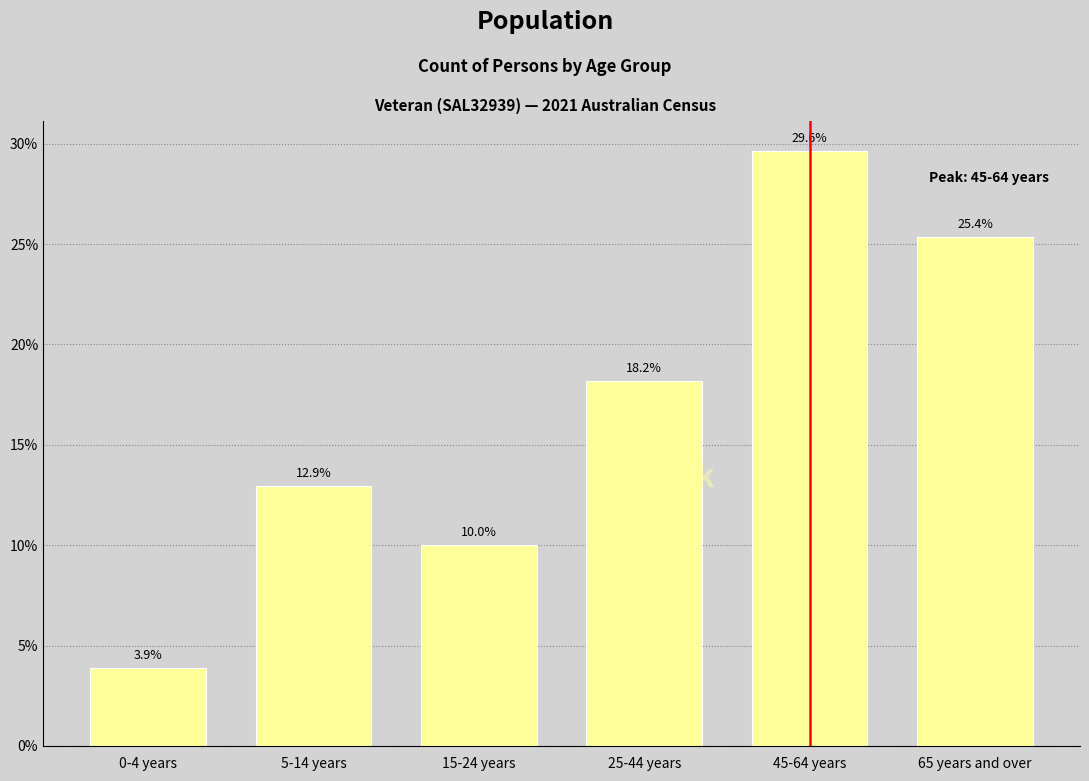

Reading left to right, transcribe all the data shown in this chart.

0-4 years=3.9	5-14 years=12.9	15-24 years=10.0	25-44 years=18.2	45-64 years=29.6	65 years and over=25.4